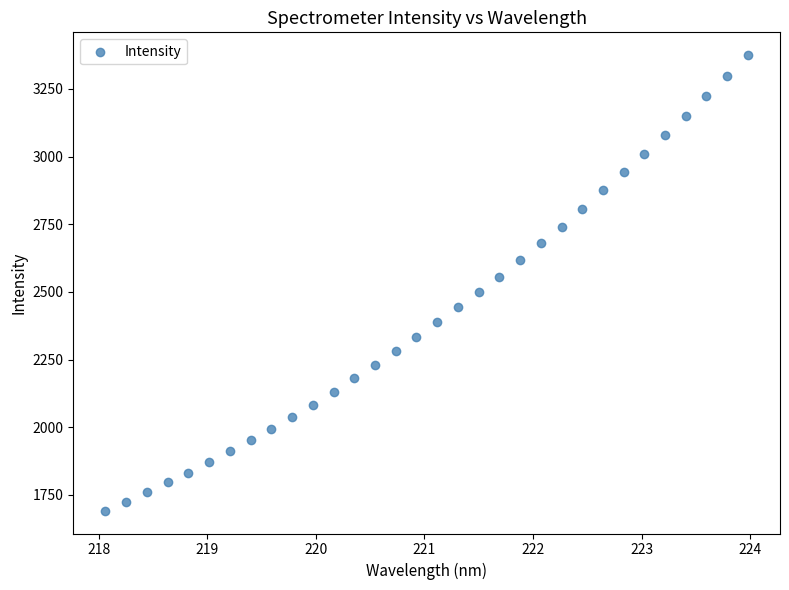

What is the range of X values (max minus min)?

5.9